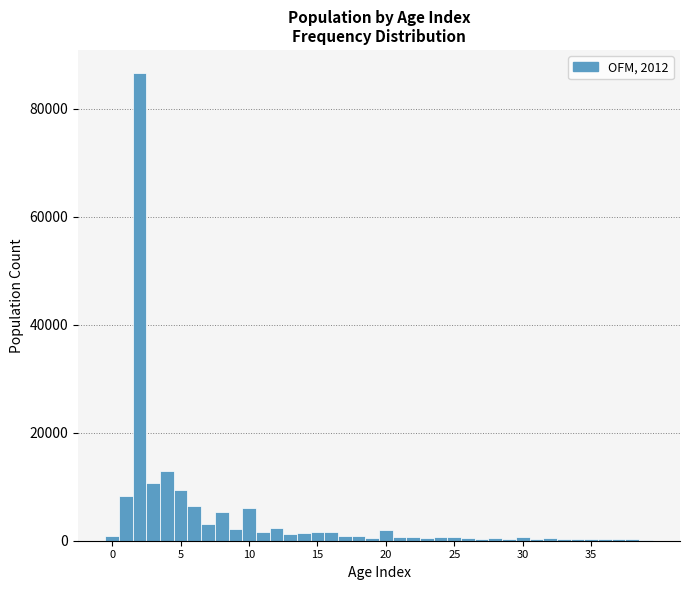

Read against the x-axis, roughly where is the centre of the tallest bar?

2.0